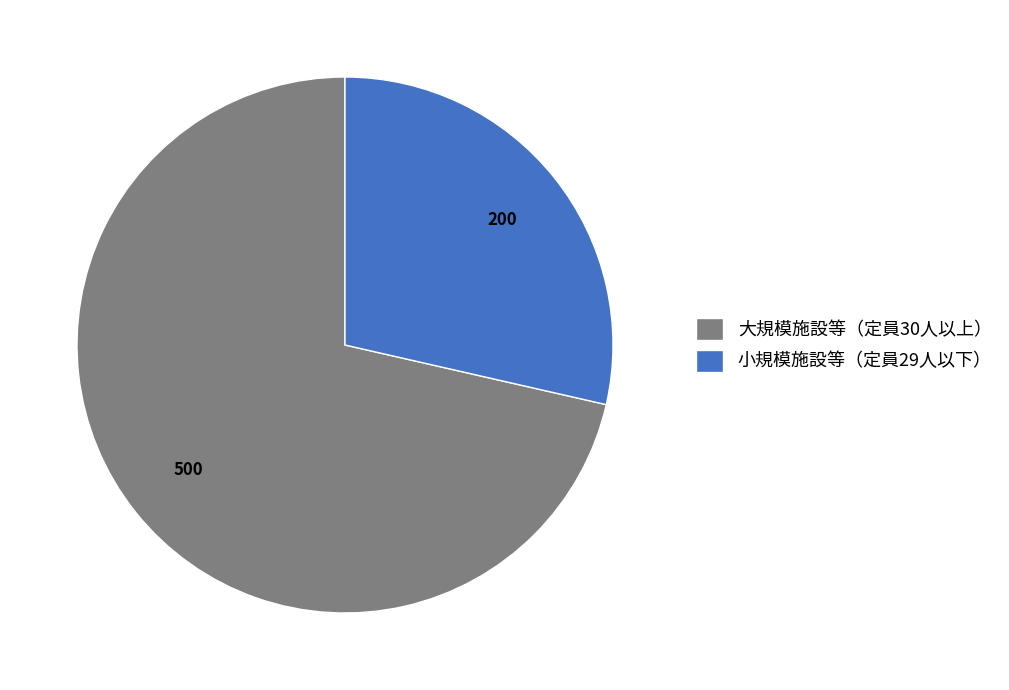

Is there a majority slice in this chart?

Yes